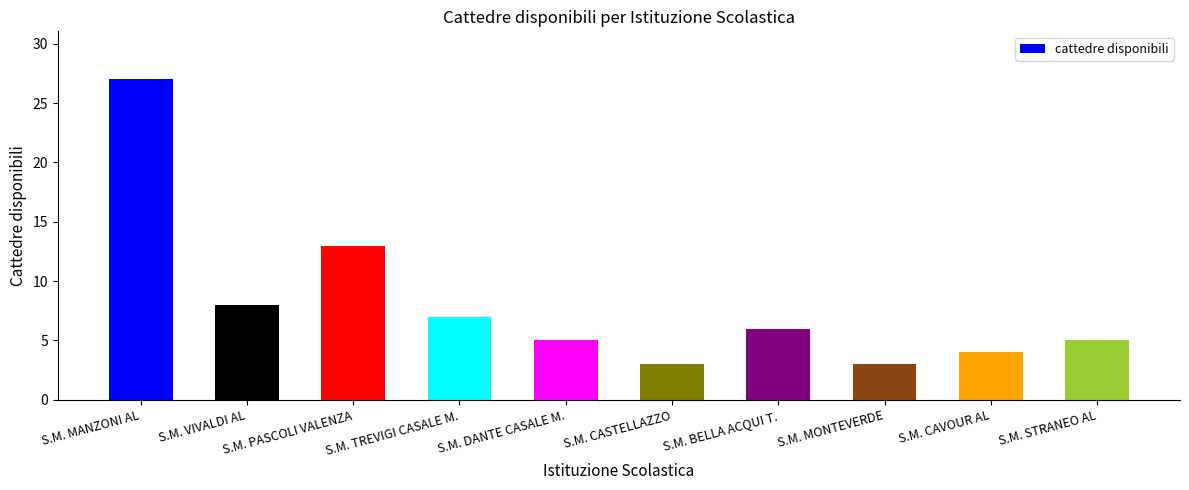

Are the bars grouped side by side (vs. stacked)?

No